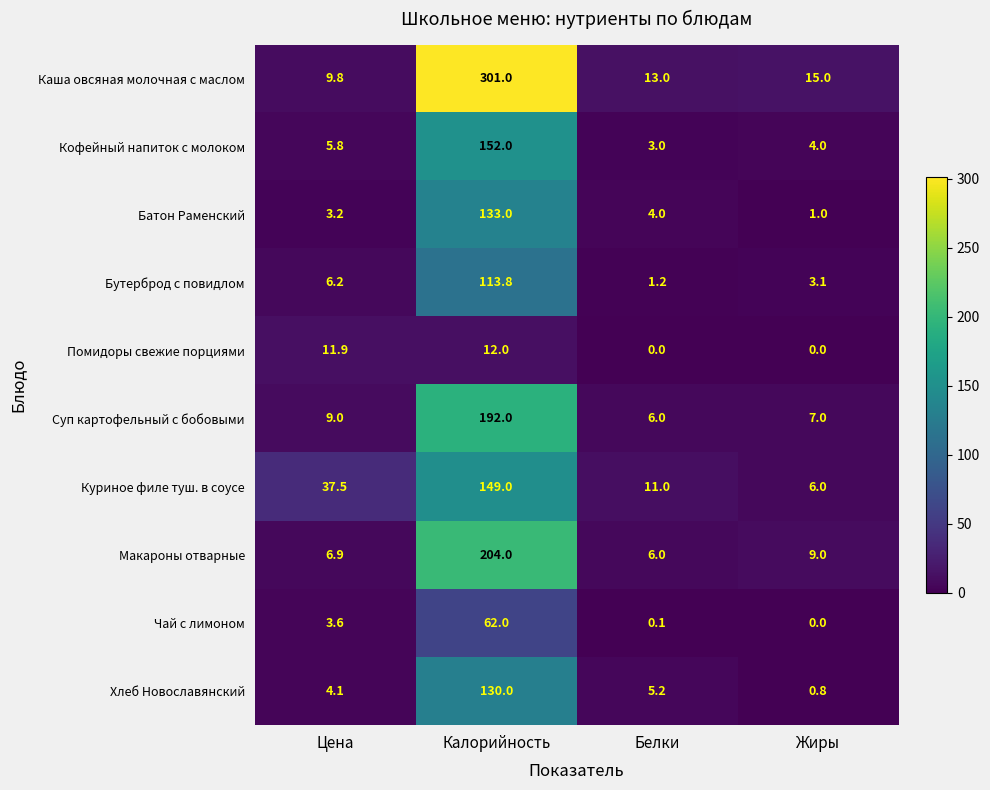

What is the difference between the Чай с лимоном values at Калорийность and Белки?

61.9